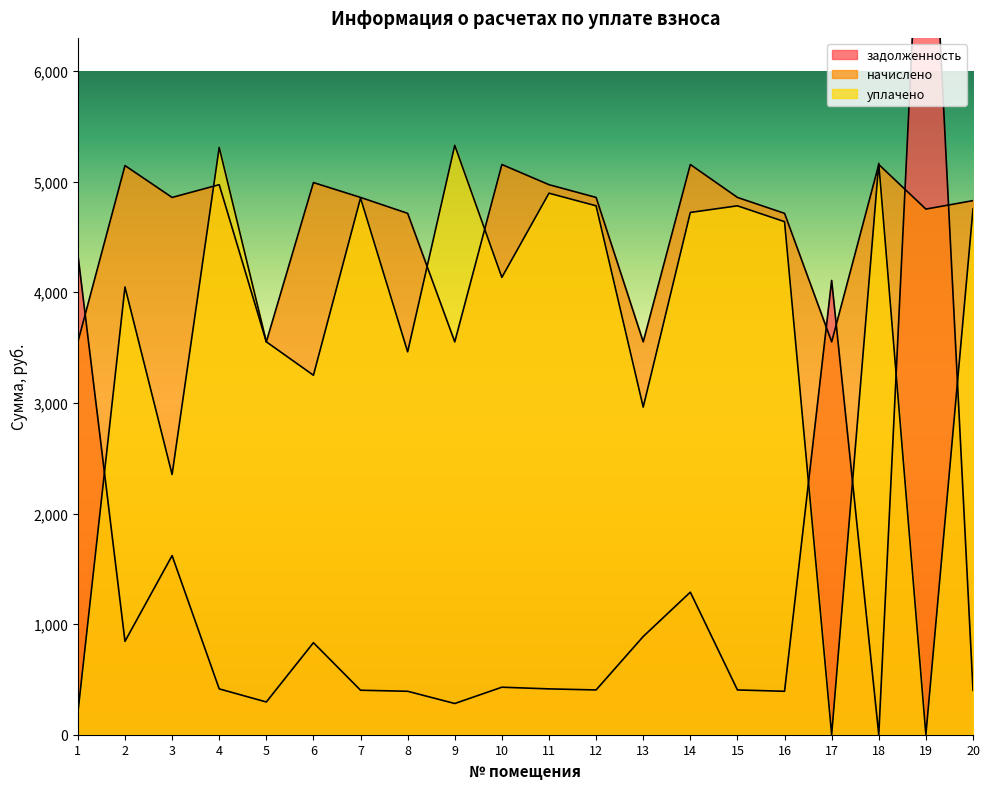

Rank the series by their average value, from highest to lowest.

начислено, уплачено, задолженность